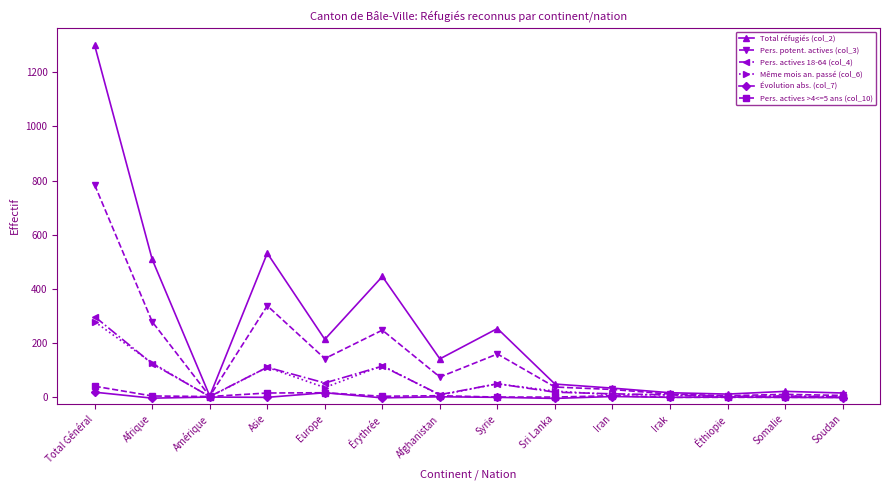

What is the label of the 5th point from the right?

Iran